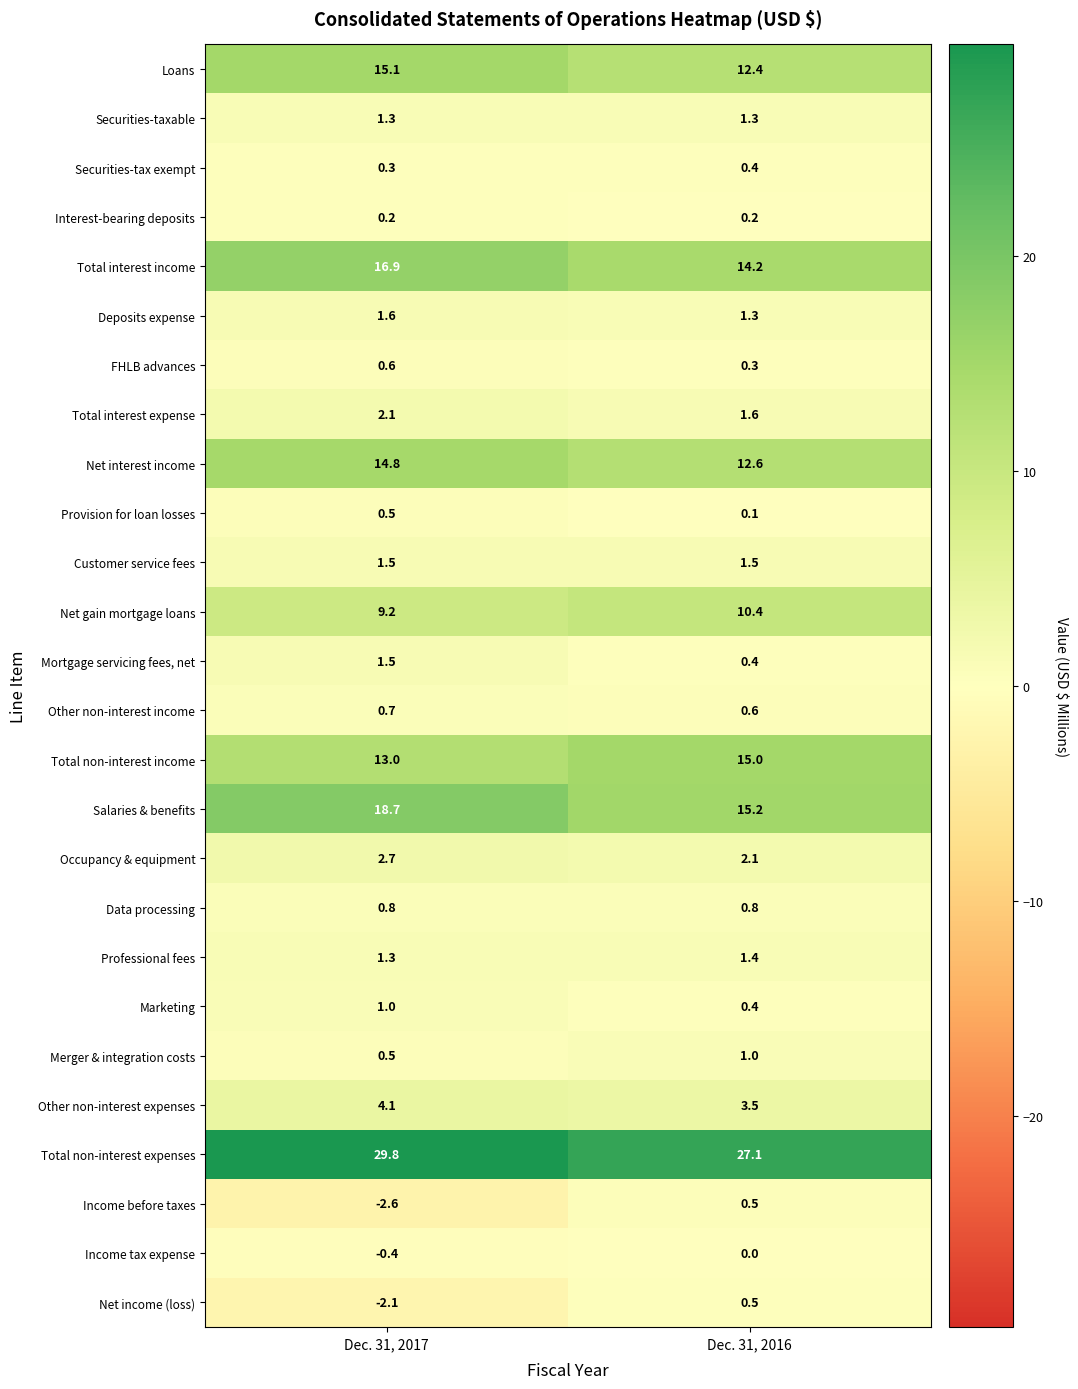

What is the minimum value shown in the chart?

-2.6